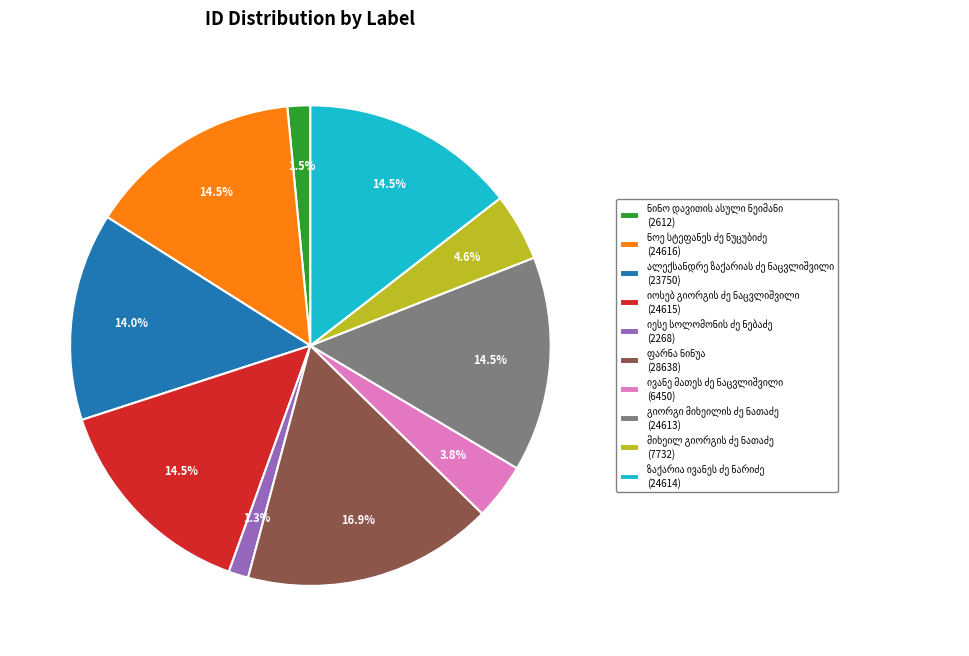

Is there a majority slice in this chart?

No